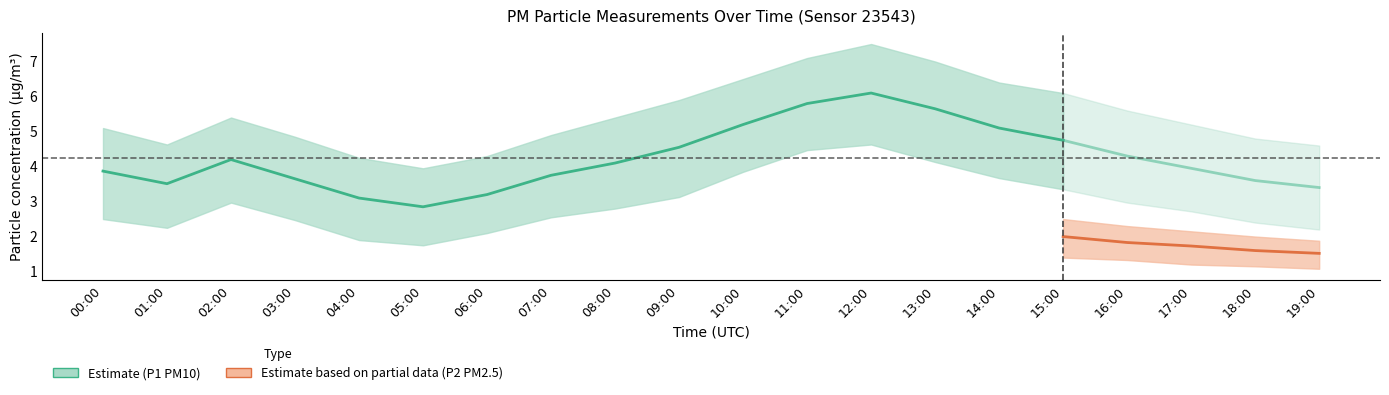

What is the difference between the second highest and second lowest values in the P1_lower series?

2.6